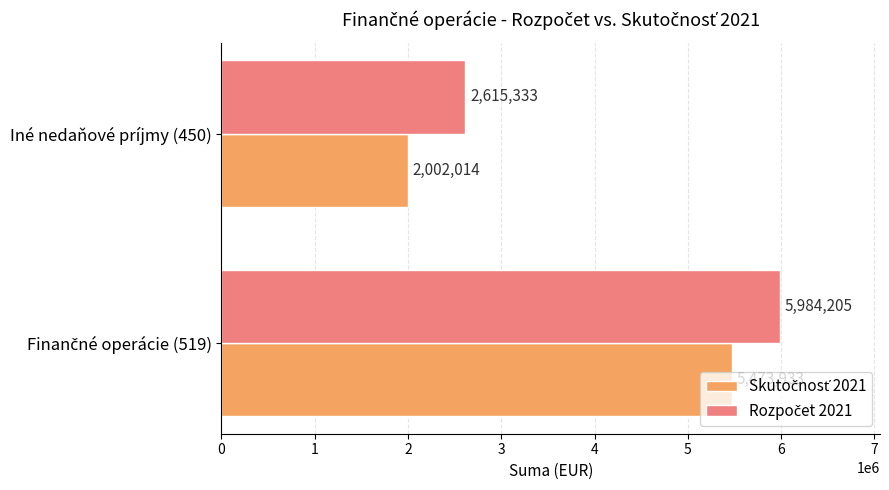

What is the minimum value shown in the chart?

2002013.7